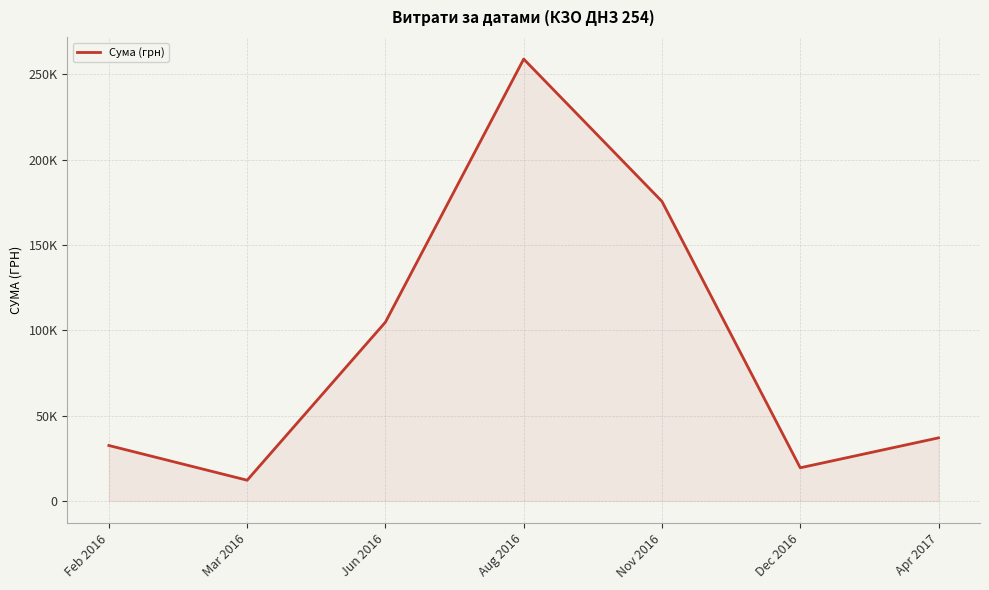

Is this an area chart (filled region under the line)?

Yes